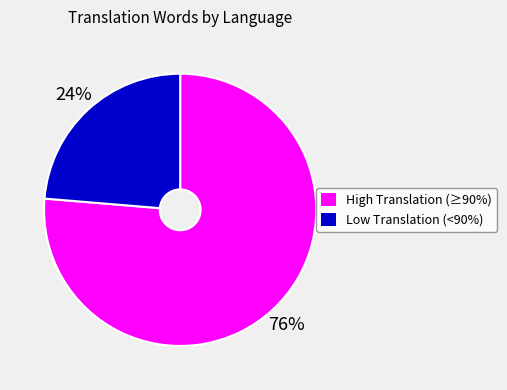

Does any single category account for the majority?

Yes